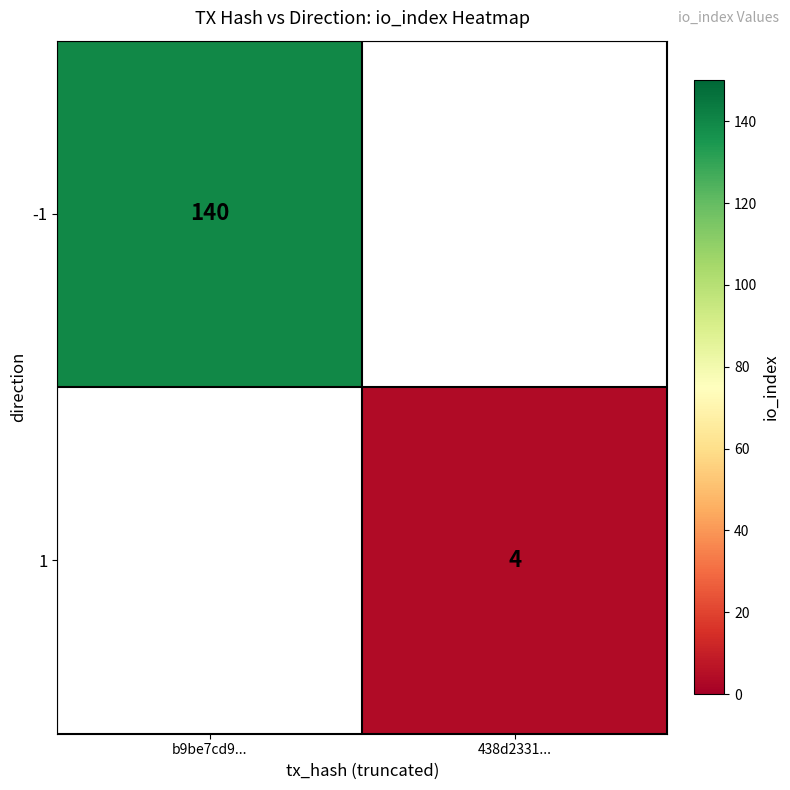

Which category has the highest value in the 1 series?

b9be7cd9...